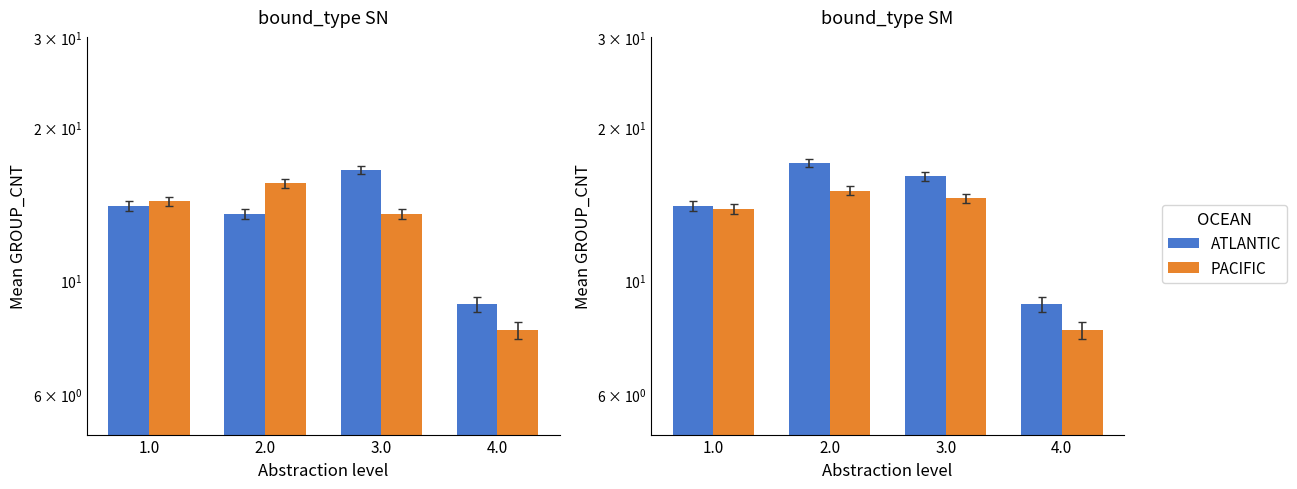

How many distinct data groups are displayed?

2